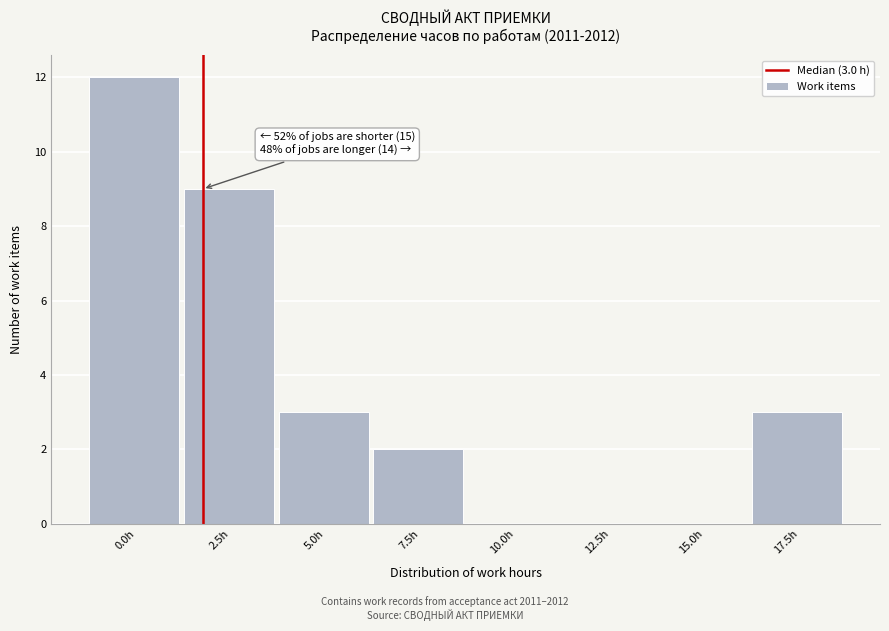

Reading left to right, extract all data points from this chart.

0.0h=12	2.5h=9	5.0h=3	7.5h=2	10.0h=0	12.5h=0	15.0h=0	17.5h=3